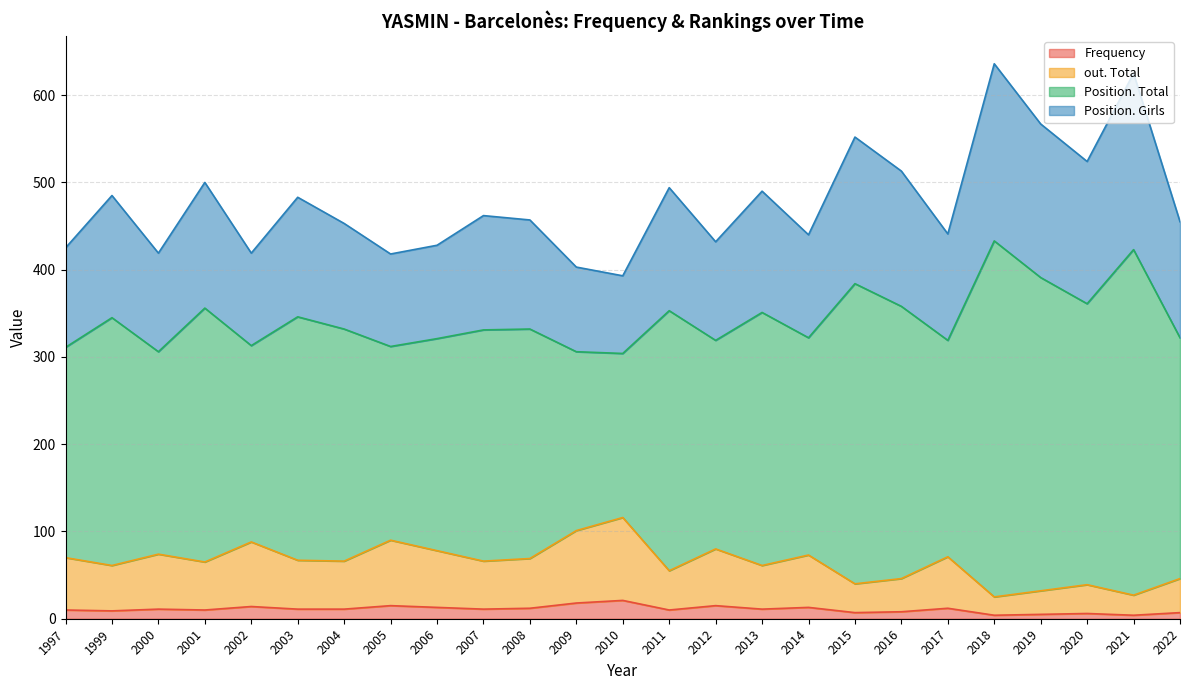

How many data points in out. Total are less than 66?

11